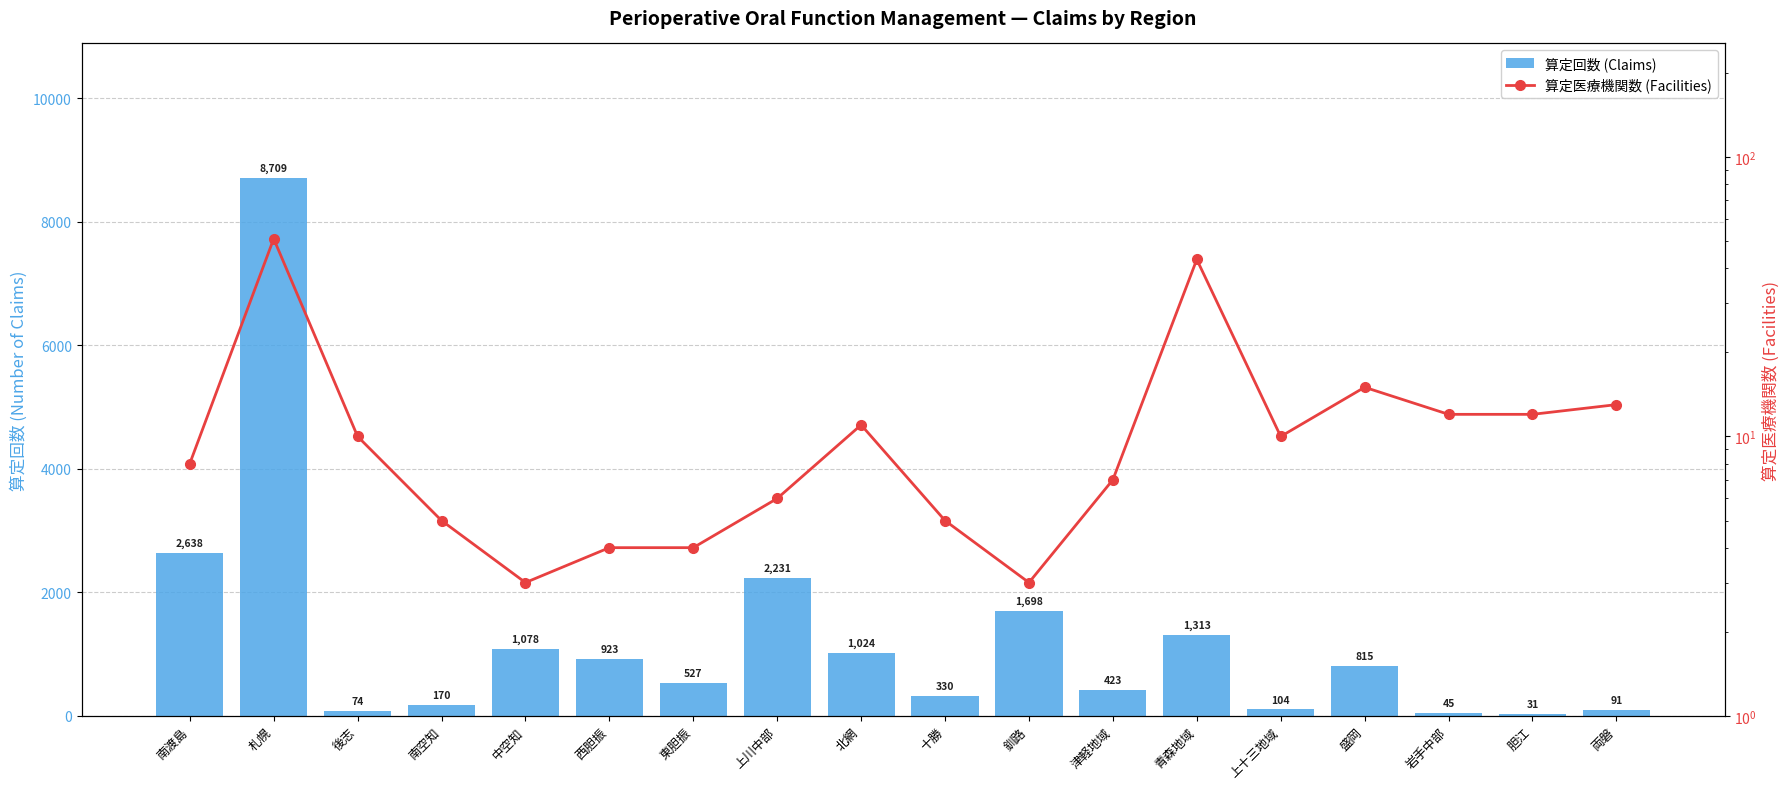

What is the sum of the 算定医療機関数 (Facilities) values at 南空知 and 岩手中部?

17